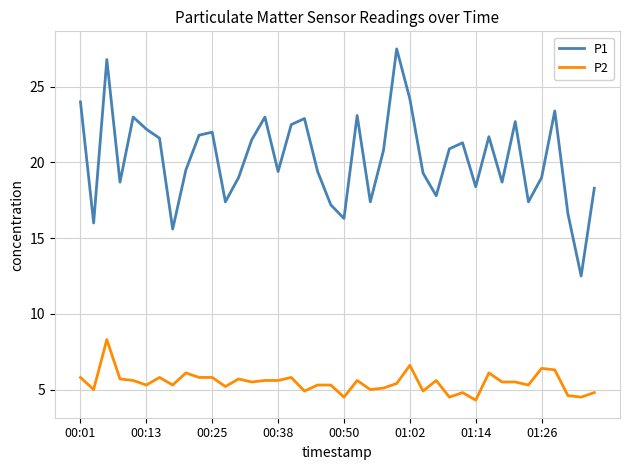

What is the difference between the maximum and minimum values in the P2 series?

4.0